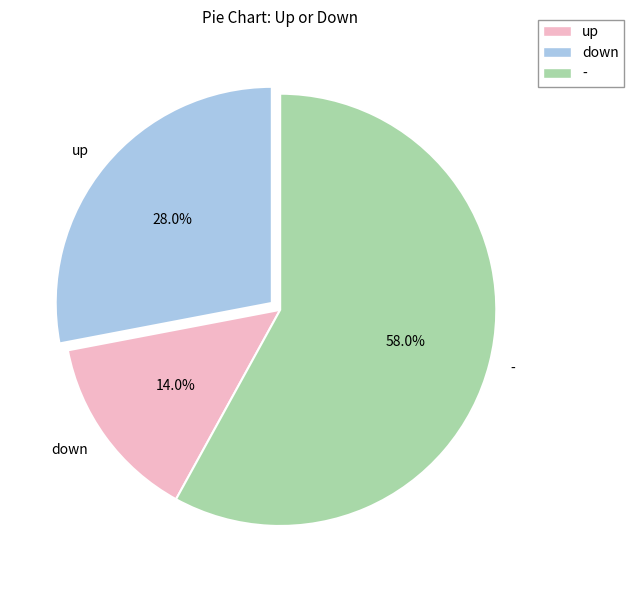

Is the sum of down and up greater than half?

No